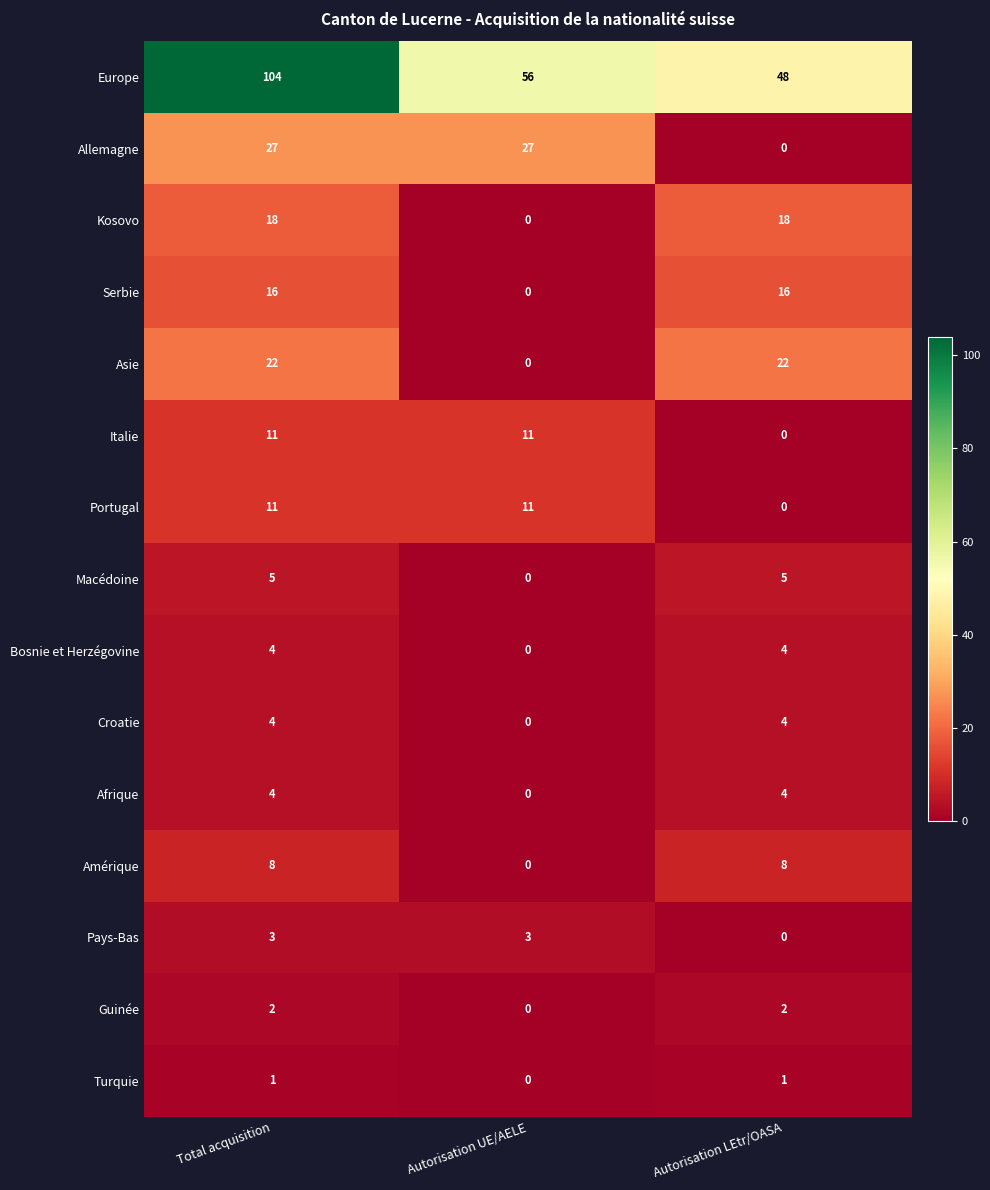

What is the spread (max minus min) of values at Autorisation UE/AELE?

56